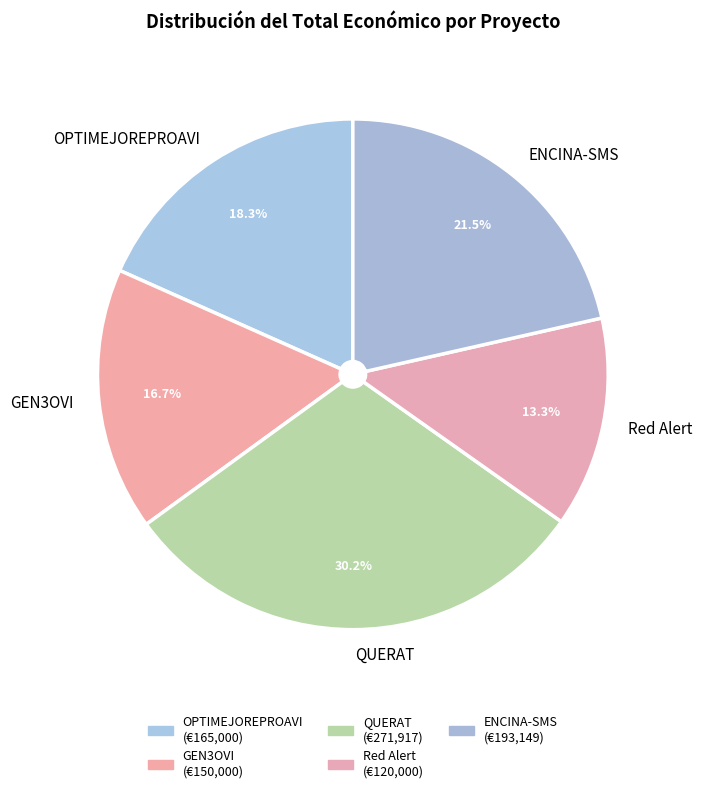

To the nearest percent, what percentage of the pie is GEN3OVI?

17%